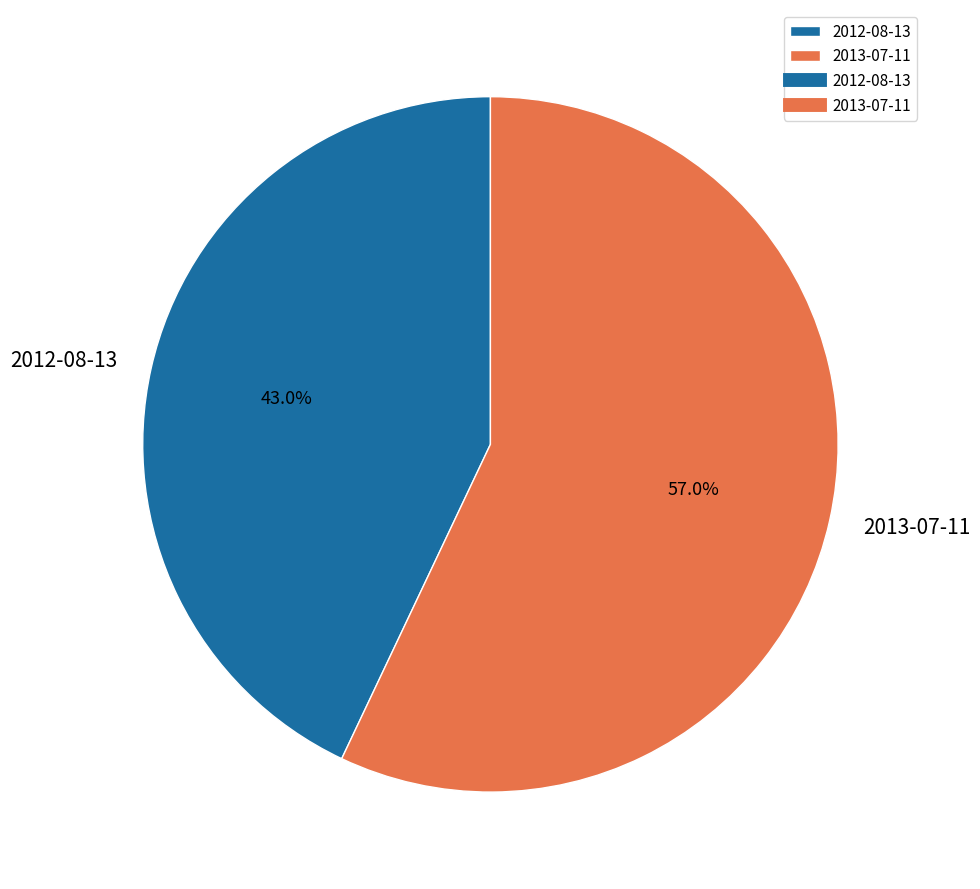

What is the largest slice in the pie chart?

2013-07-11